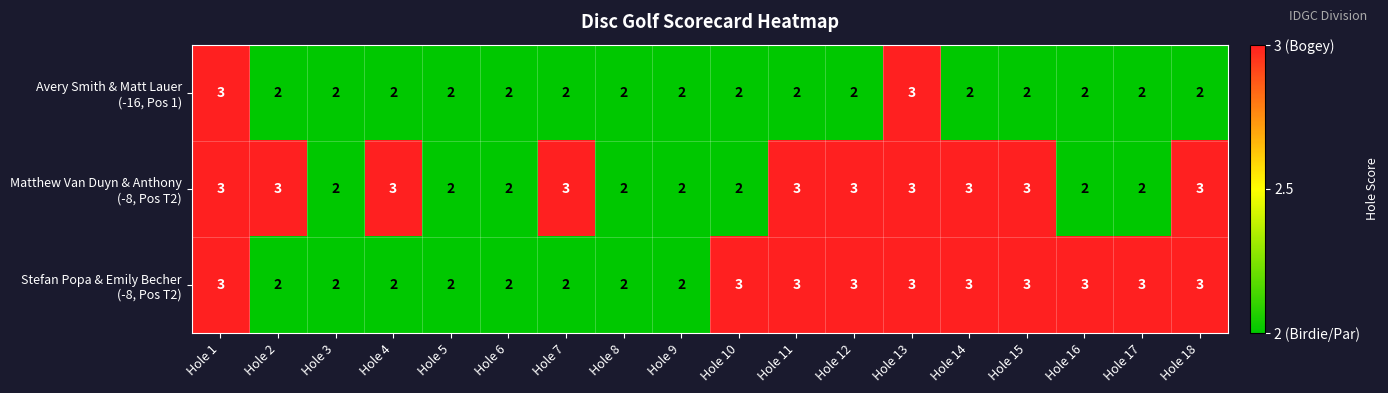

What is the spread (max minus min) of values at Hole 2?

1